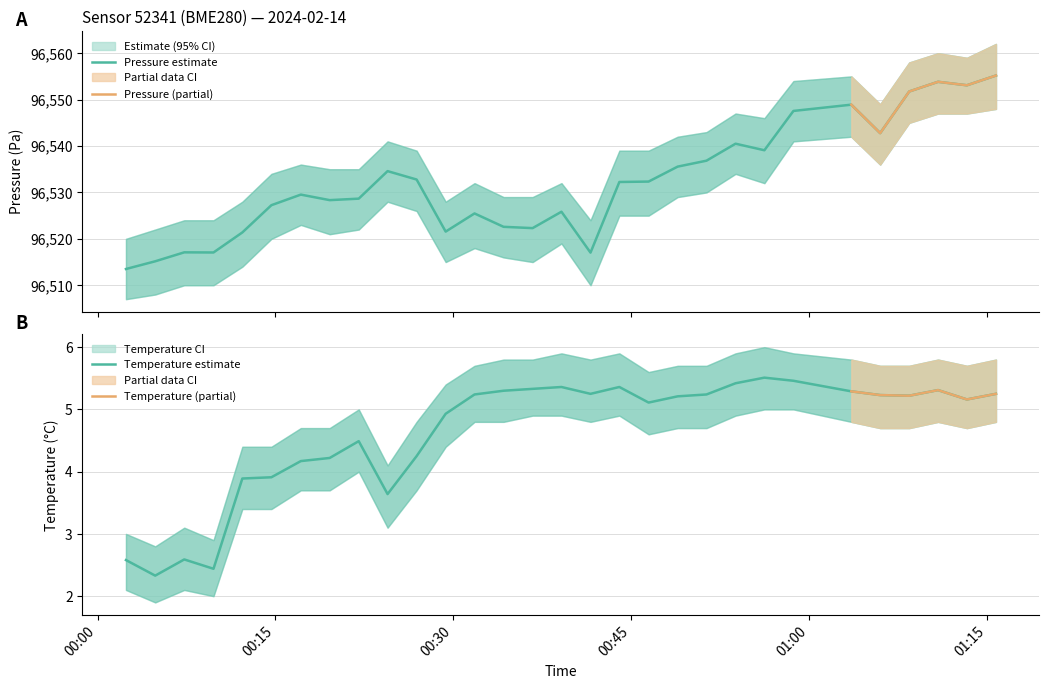

What is the minimum value for Pressure estimate?

96513.5